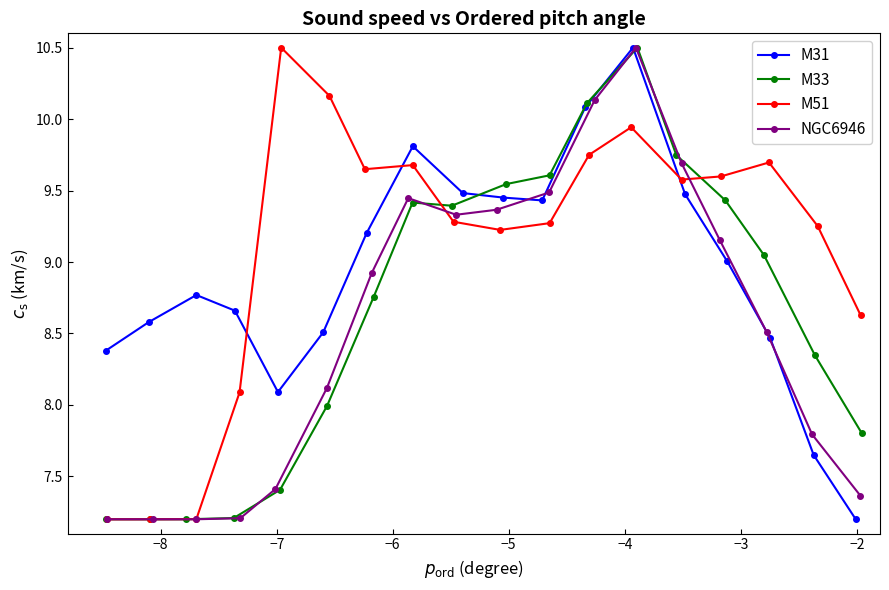

What is the smallest value displayed?

7.2